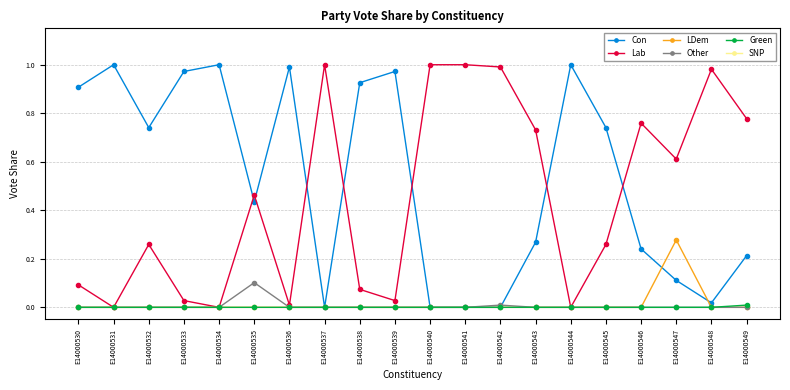

Is it true that LDem equals 0.0 at E14000533?

True